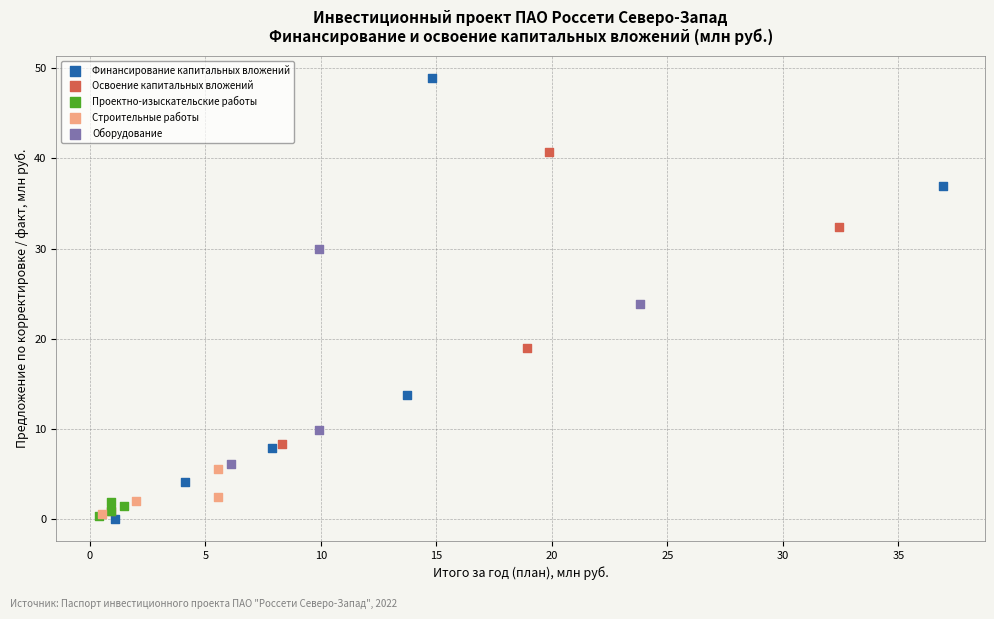

Which series reaches the maximum Y coordinate?

Финансирование капитальных вложений